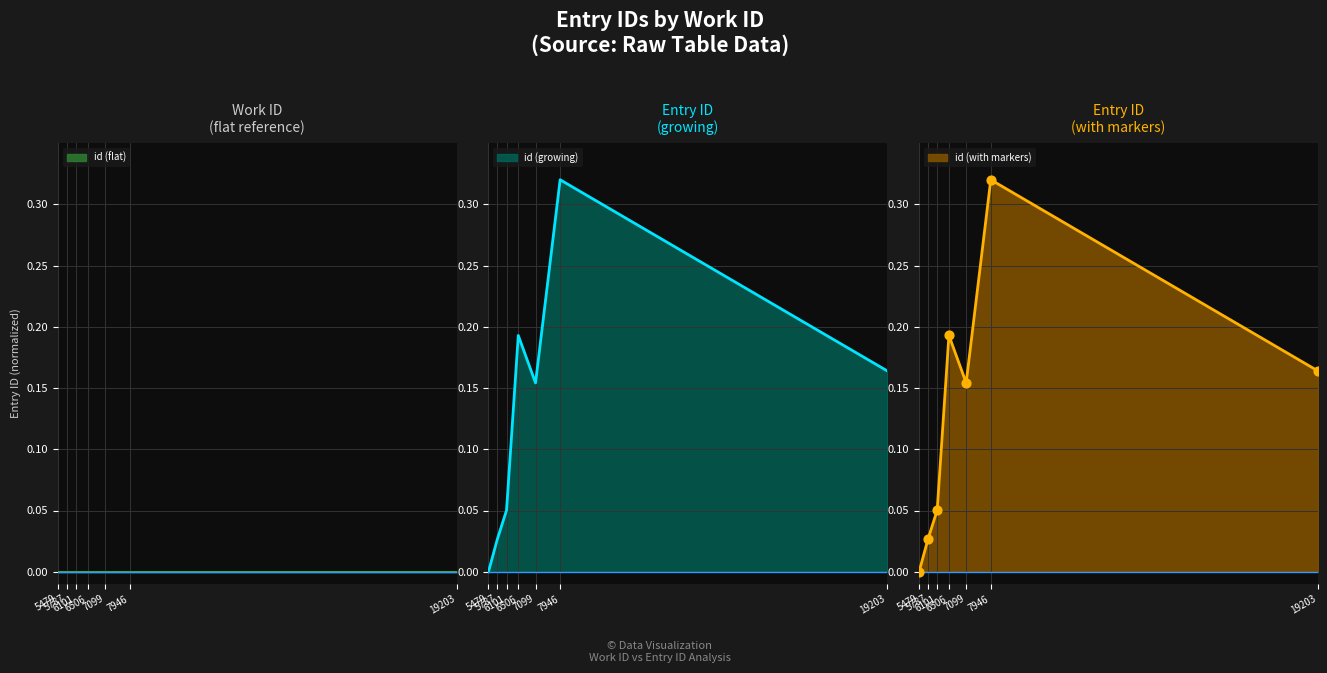

What is the change in value from 5479 to 6506?

+0.2